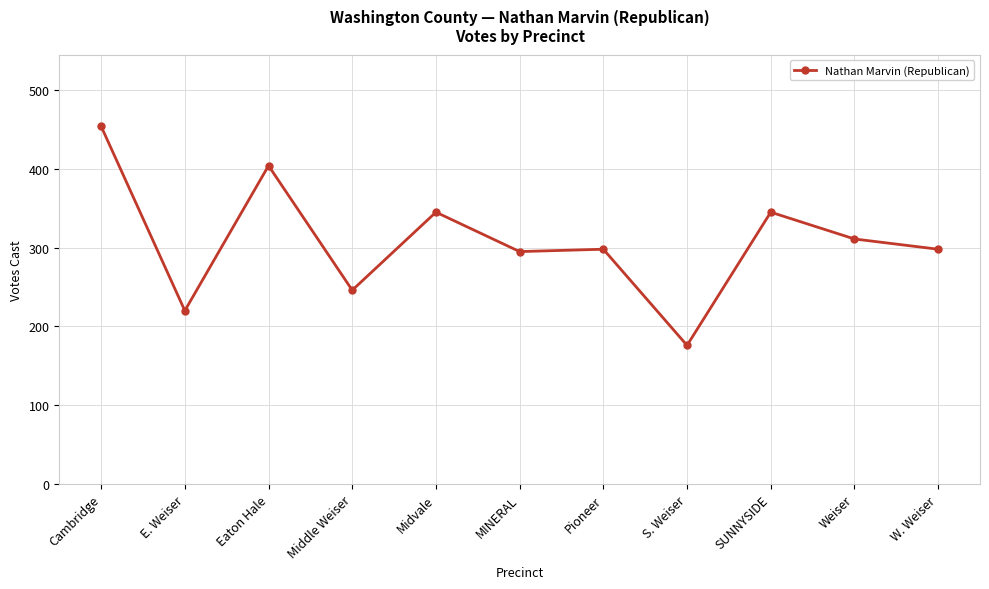

At which category does the data reach its first local peak?

Eaton Hale